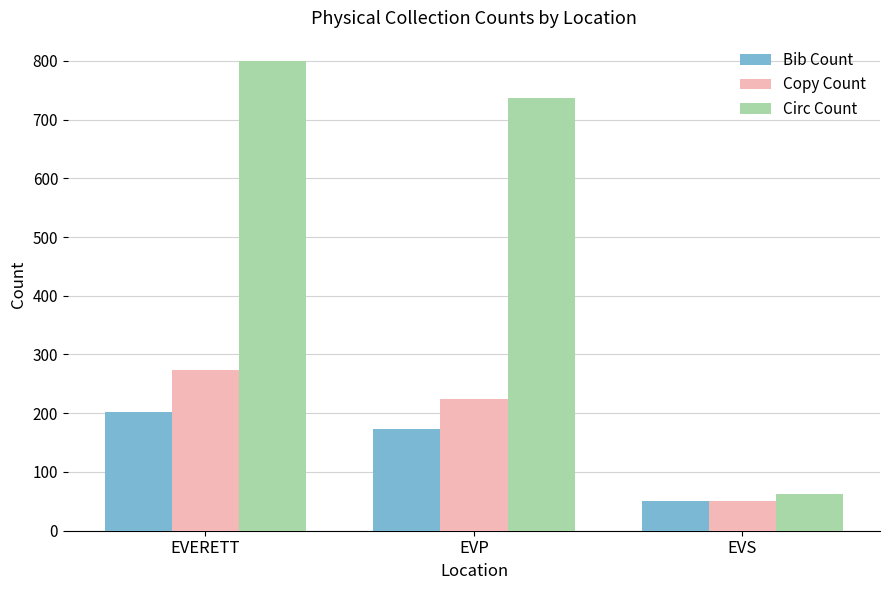

What is the sum of the Bib Count values at EVS and EVERETT?

252